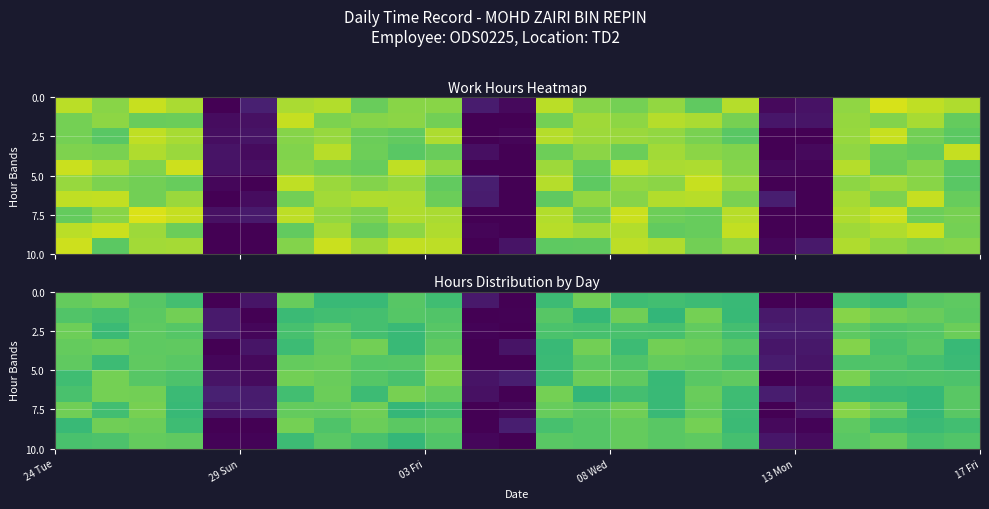

What is the maximum value shown in the chart?

9.0